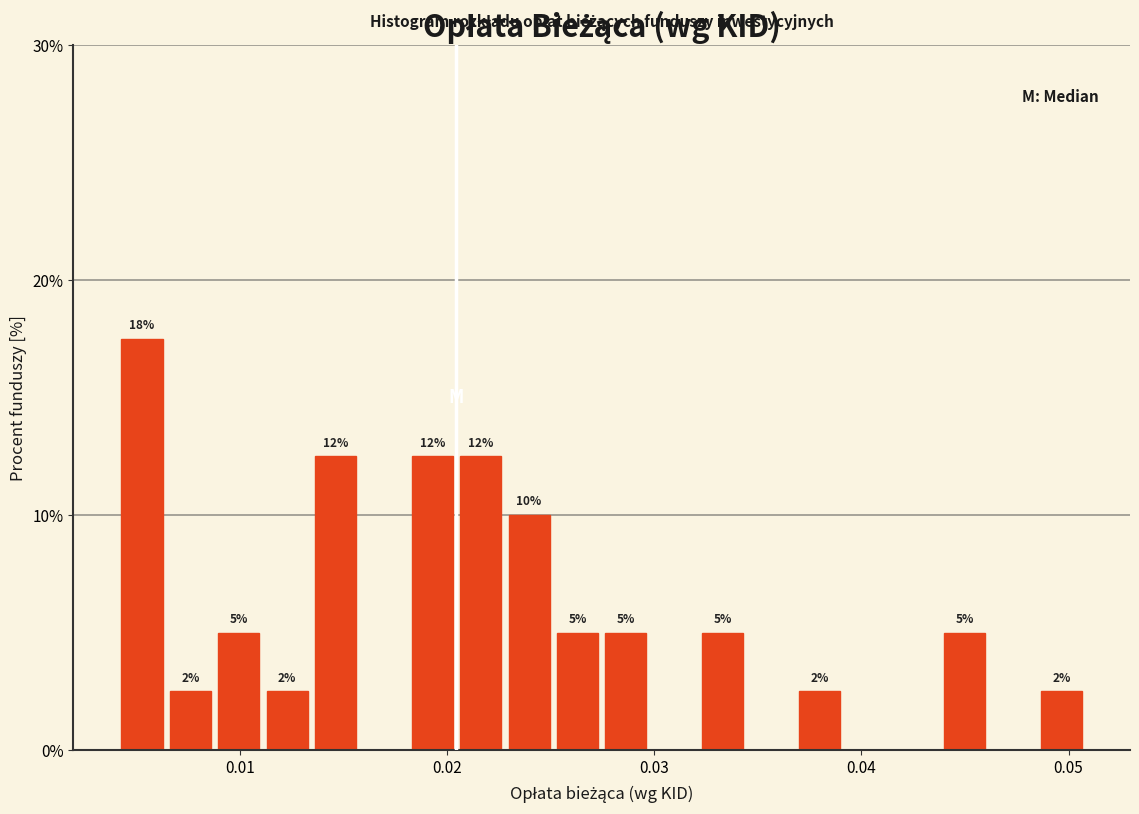

Around what value on the x-axis is the tallest bar? Give the approximate position of its centre, as read against the axis.

0.005